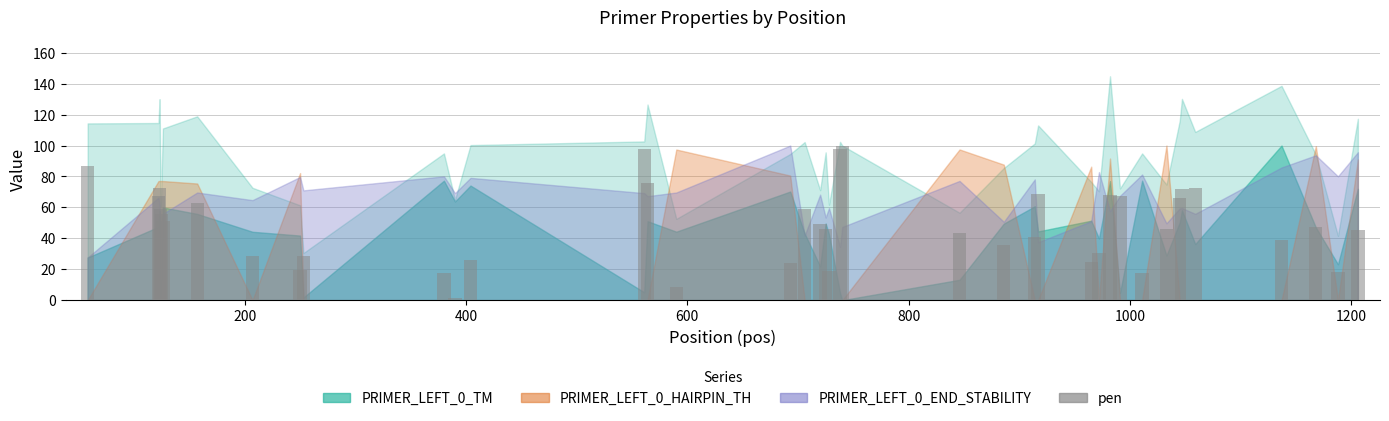

What is the smallest value displayed?

1.1